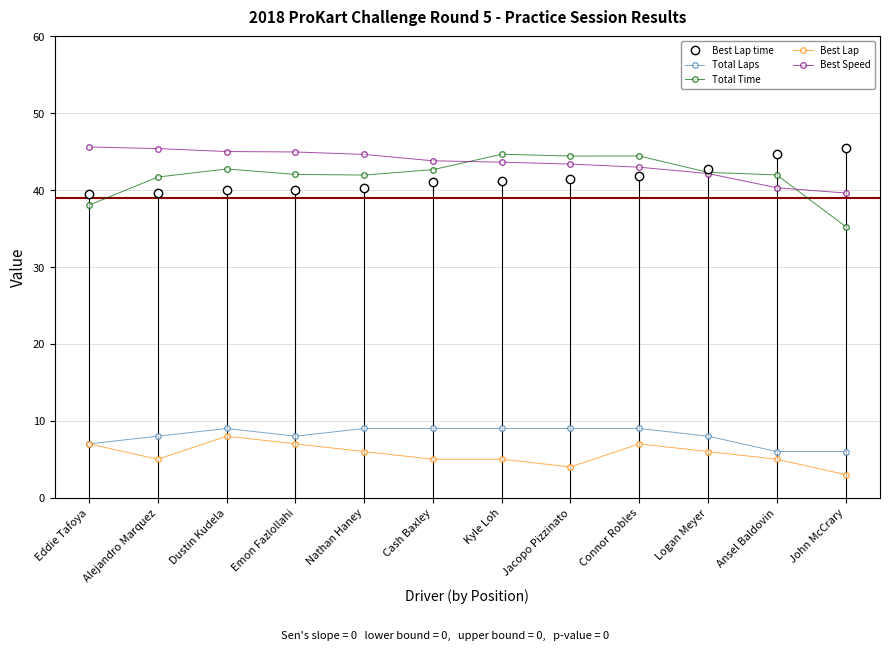

How many intersections are there between Total Time and Best Speed?

2